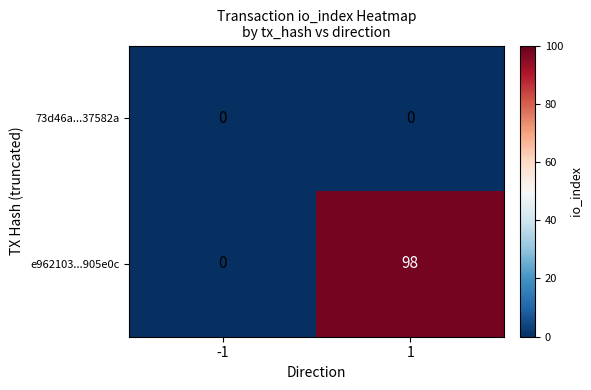

True or false: e962103...905e0c has a value of 0 at -1.

True